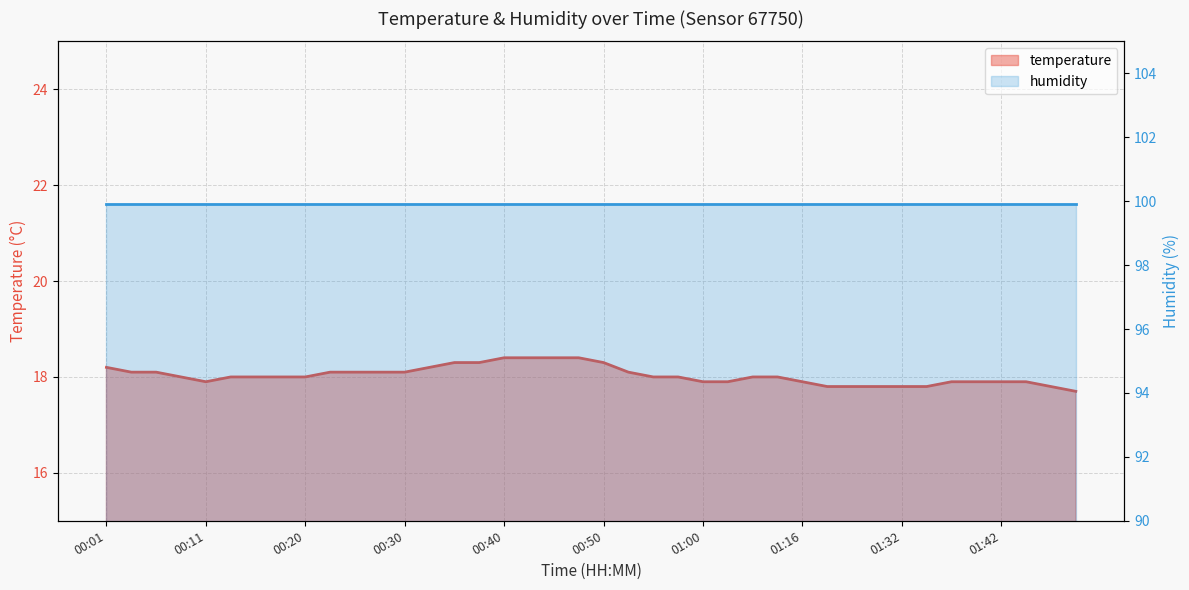

Rank the categories by value from lowest to highest.

01:49, 01:21, 01:23, 01:26, 01:32, 01:34, 01:47, 00:11, 01:00, 01:02, 01:16, 01:37, 01:39, 01:42, 01:44, 00:08, 00:13, 00:16, 00:18, 00:20, 00:55, 00:57, 01:05, 01:10, 00:03, 00:06, 00:23, 00:25, 00:28, 00:30, 00:53, 00:01, 00:33, 00:35, 00:37, 00:50, 00:40, 00:42, 00:45, 00:47